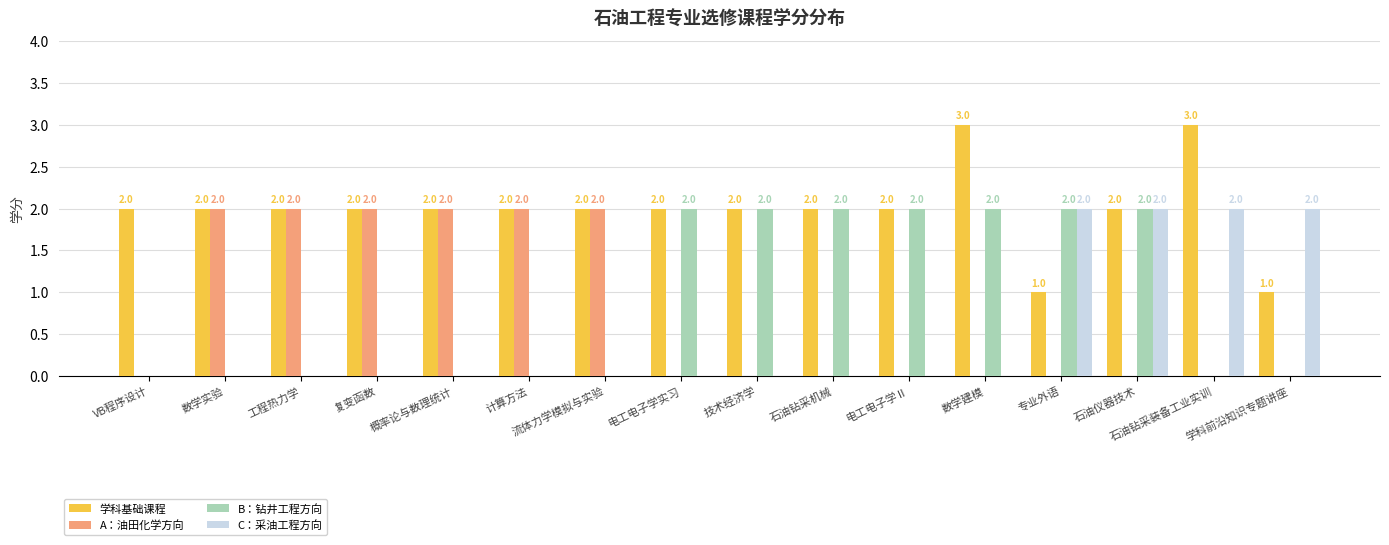

What is the sum of all B：钻井工程方向 values?

14